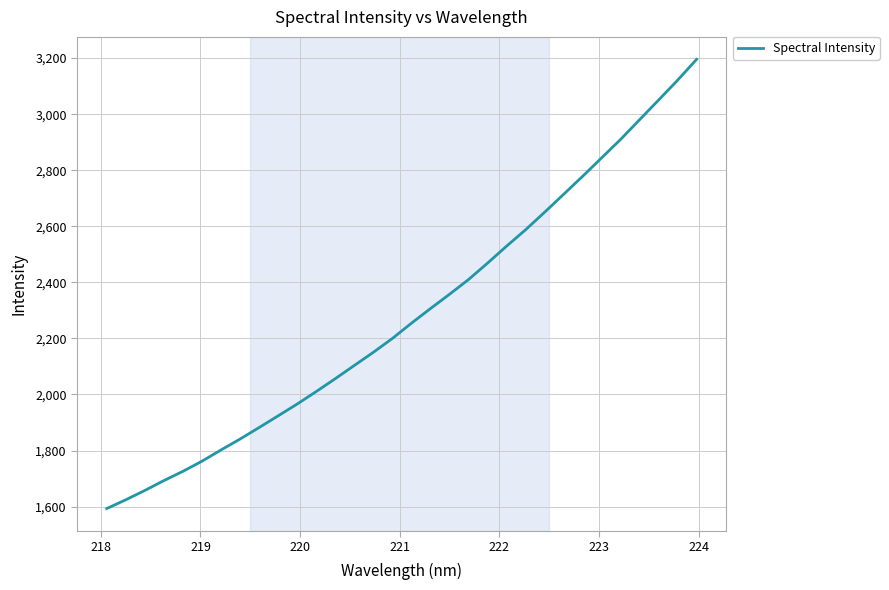

What is the greatest value displayed?

3195.6